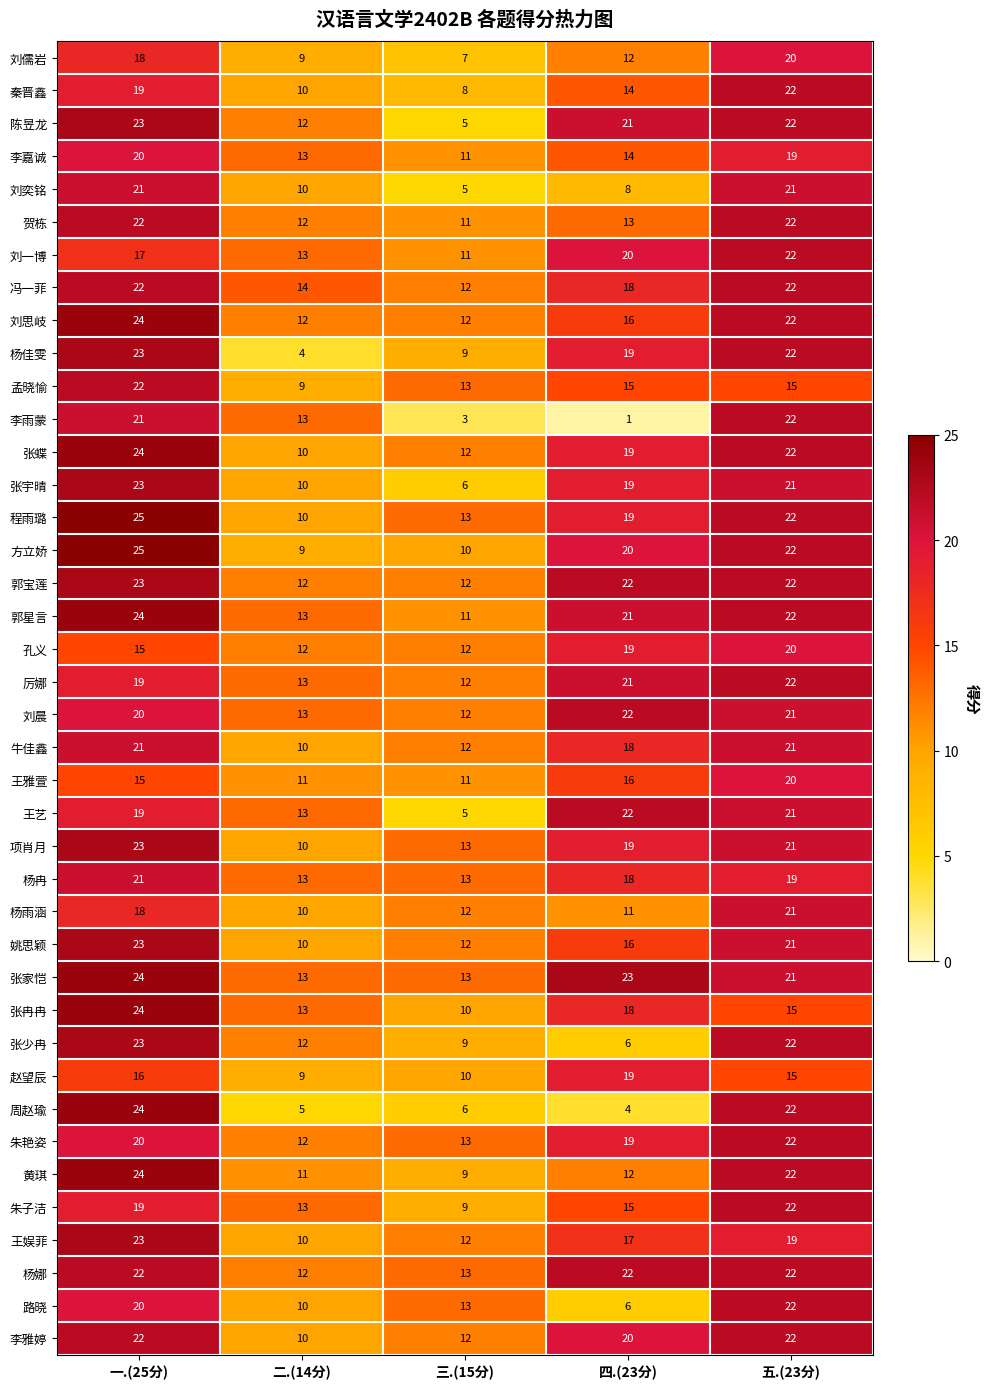

Which series has the largest total across all categories?

张家恺